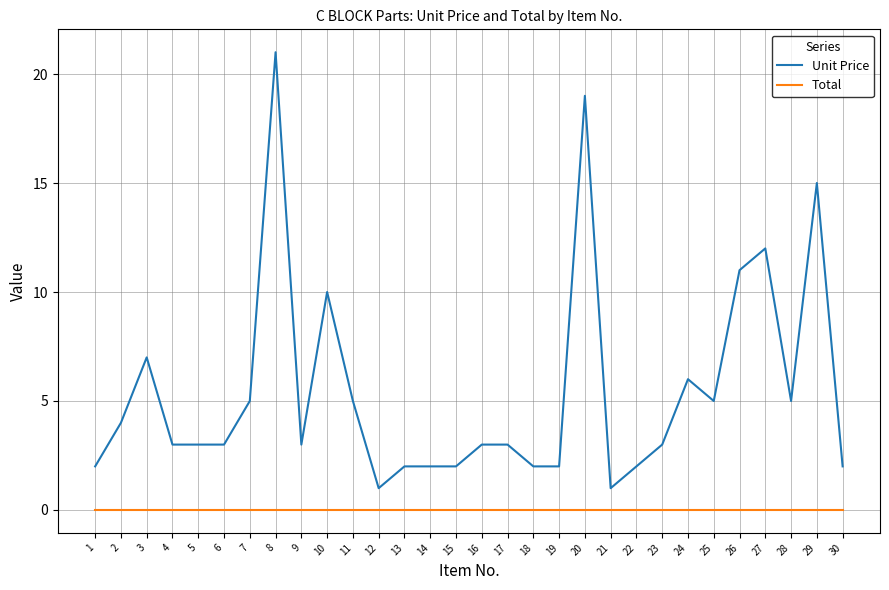

Which series has the largest range (max minus min)?

Unit Price